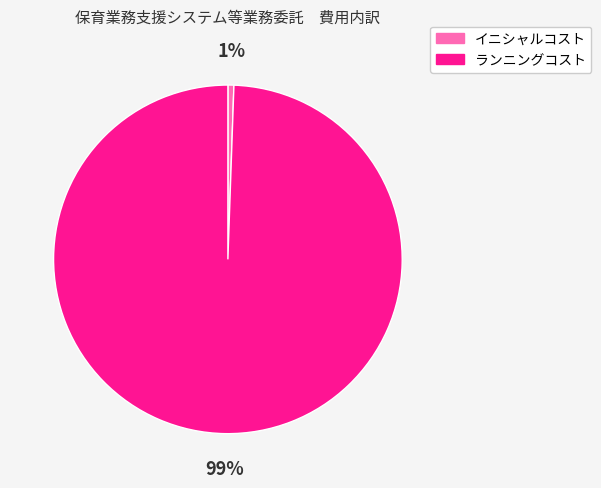

Which category has the smallest portion of the pie?

イニシャルコスト